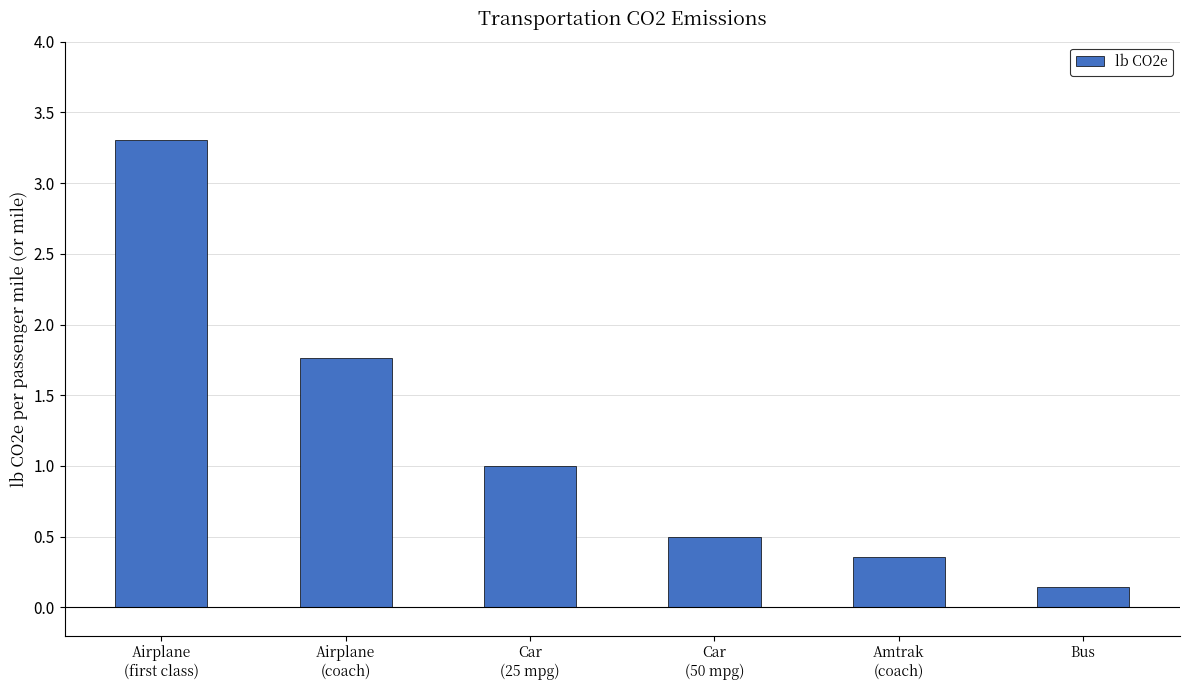

What is the maximum value shown in the chart?

3.3